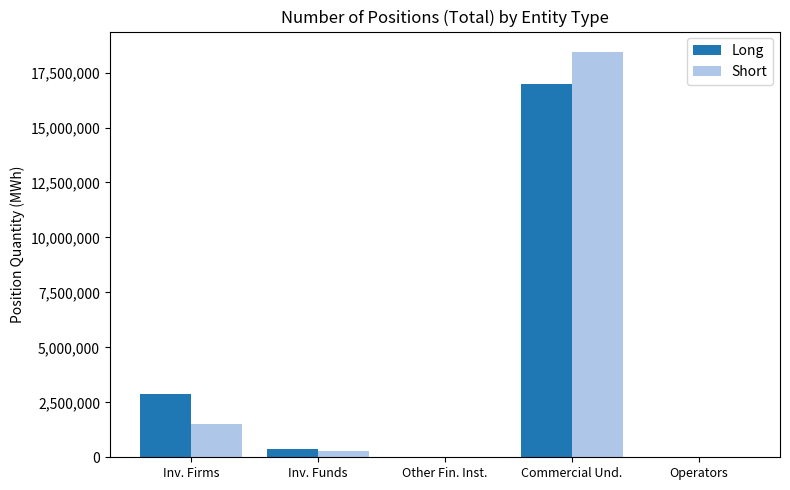

What is the difference between the Long values at Other Fin. Inst. and Inv. Firms?

2893358